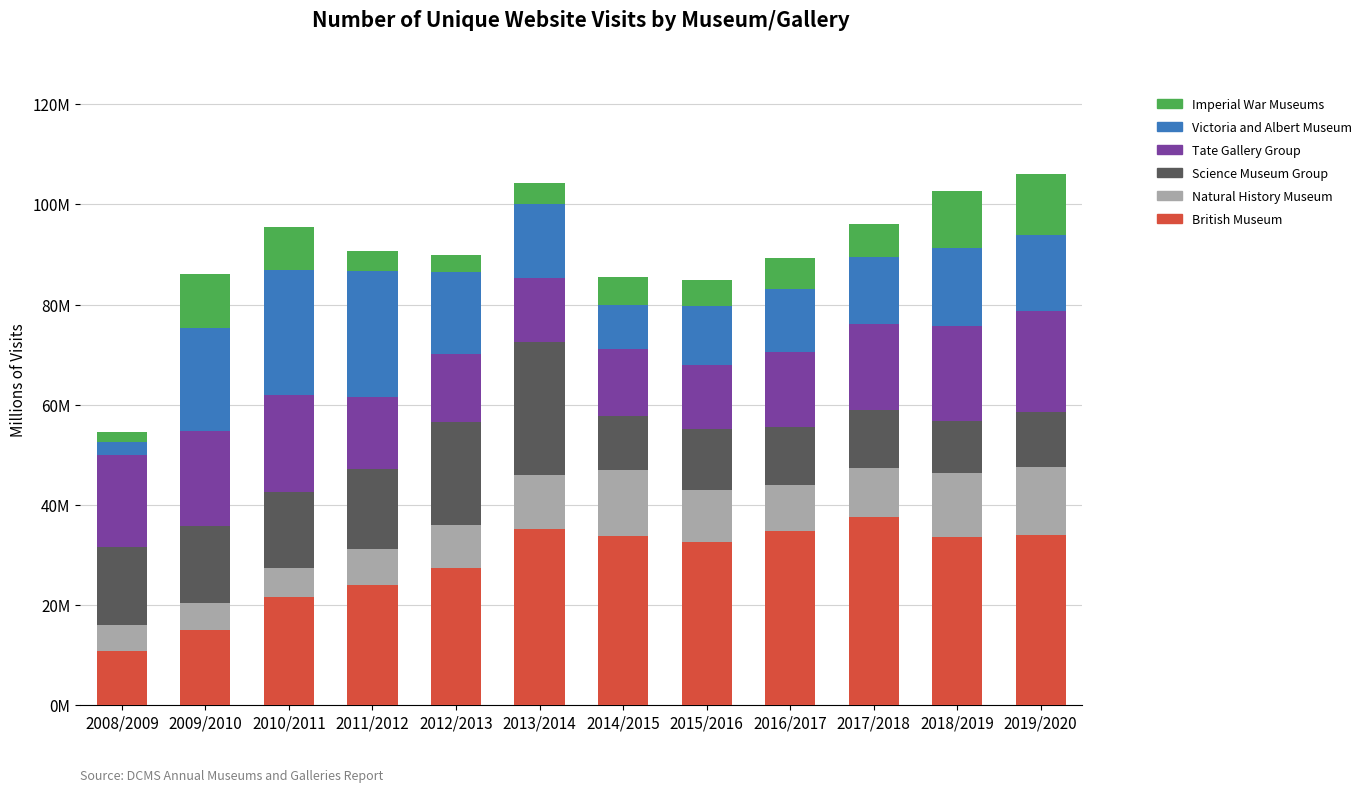

List the labels in order of Natural History Museum value, largest first.

2019/2020, 2014/2015, 2018/2019, 2013/2014, 2015/2016, 2017/2018, 2016/2017, 2012/2013, 2011/2012, 2010/2011, 2009/2010, 2008/2009